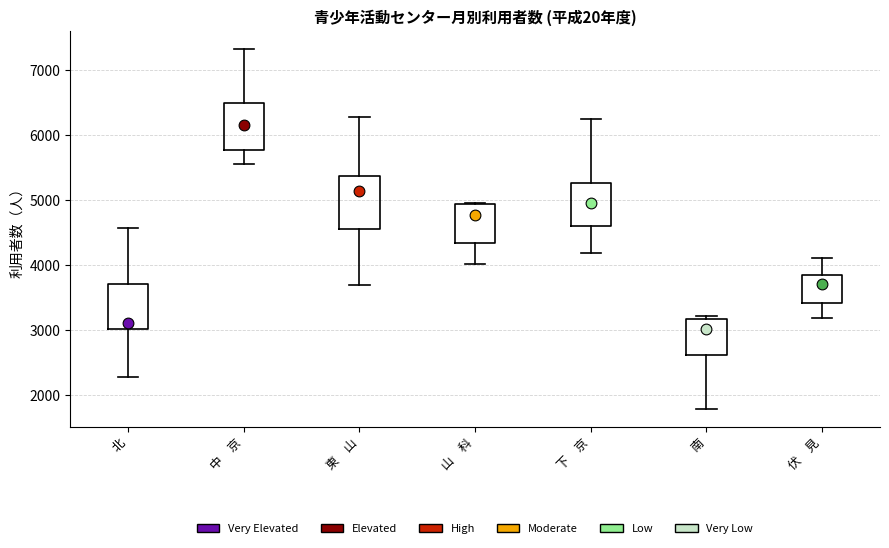

Reading left to right, read every box against the y-axis: the position of its median line, the range the box covers, and the ends of its whiskers. The values are not printed on the chart, so give them approximately, as read against the axis.

北: median 3100, box 3000 to 3700, whiskers 2300 to 4600
中 京: median 6100, box 5800 to 6500, whiskers 5600 to 7300
東 山: median 5100, box 4600 to 5400, whiskers 3700 to 6300
山 科: median 4800, box 4300 to 4900, whiskers 4000 to 5000
下 京: median 5000, box 4600 to 5300, whiskers 4200 to 6200
南: median 3000, box 2600 to 3200, whiskers 1800 to 3200 (just above the box's upper edge)
伏 見: median 3700, box 3400 to 3900, whiskers 3200 to 4100